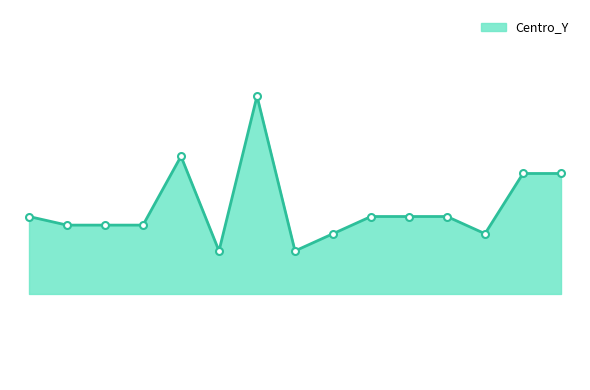

Reading left to right, list all the values displayed in this chart.

4245000	4235000	4235000	4235000	4315000	4205000	4385000	4205000	4225000	4245000	4245000	4245000	4225000	4295000	4295000